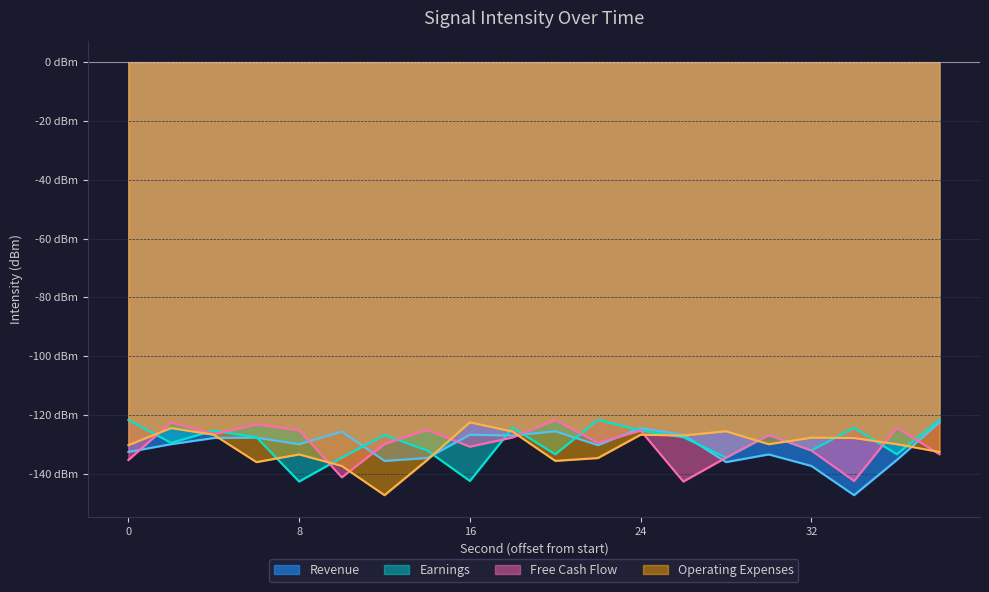

Reading right to left, extract all data points from this chart.

Revenue: -122.5	-135.3	-147.3	-137.4	-133.4	-136.0	-126.7	-124.5	-130.3	-125.6	-127.0	-126.7	-134.7	-135.6	-125.7	-129.9	-127.7	-127.8	-129.9	-132.6
Earnings: -121.7	-133.4	-124.3	-132.1	-126.8	-134.5	-127.6	-125.3	-121.7	-133.4	-124.3	-142.5	-132.1	-126.8	-134.5	-142.6	-127.6	-125.3	-129.5	-121.7
Free Cash Flow: -133.4	-124.3	-142.5	-132.1	-126.8	-134.5	-142.6	-125.3	-129.5	-121.7	-127.7	-130.8	-125.1	-129.9	-141.2	-125.2	-123.2	-126.5	-122.5	-135.3
Operating Expenses: -132.6	-129.9	-127.8	-127.7	-129.9	-125.6	-127.0	-126.7	-134.7	-135.6	-125.7	-122.5	-135.3	-147.3	-137.4	-133.4	-136.0	-126.7	-124.5	-130.3